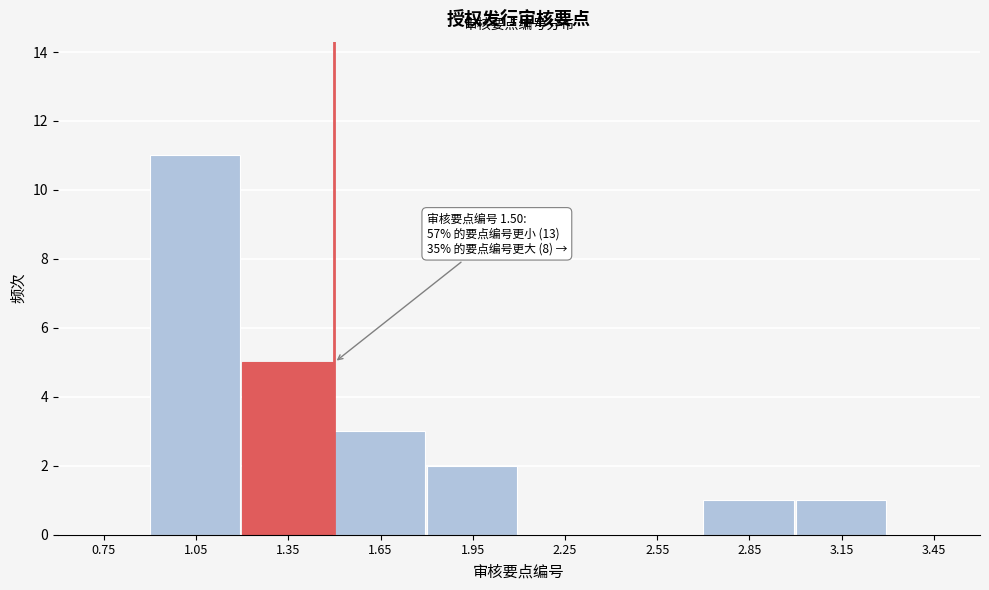

Reading left to right, what are all the values shown in this chart?

0.75=0	1.05=11	1.35=5	1.65=3	1.95=2	2.25=0	2.55=0	2.85=1	3.15=1	3.45=0